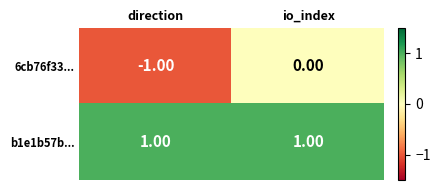

Rank the series by their maximum value, from highest to lowest.

b1e1b57b..., 6cb76f33...